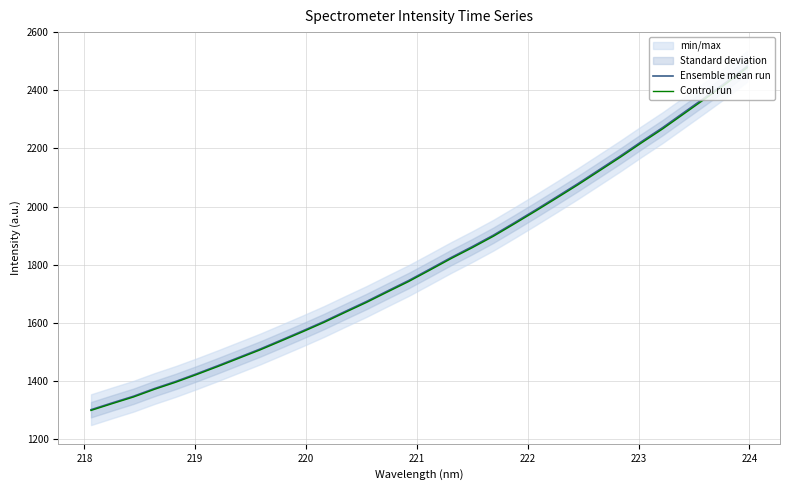

What is the maximum value for Control run?

2478.3